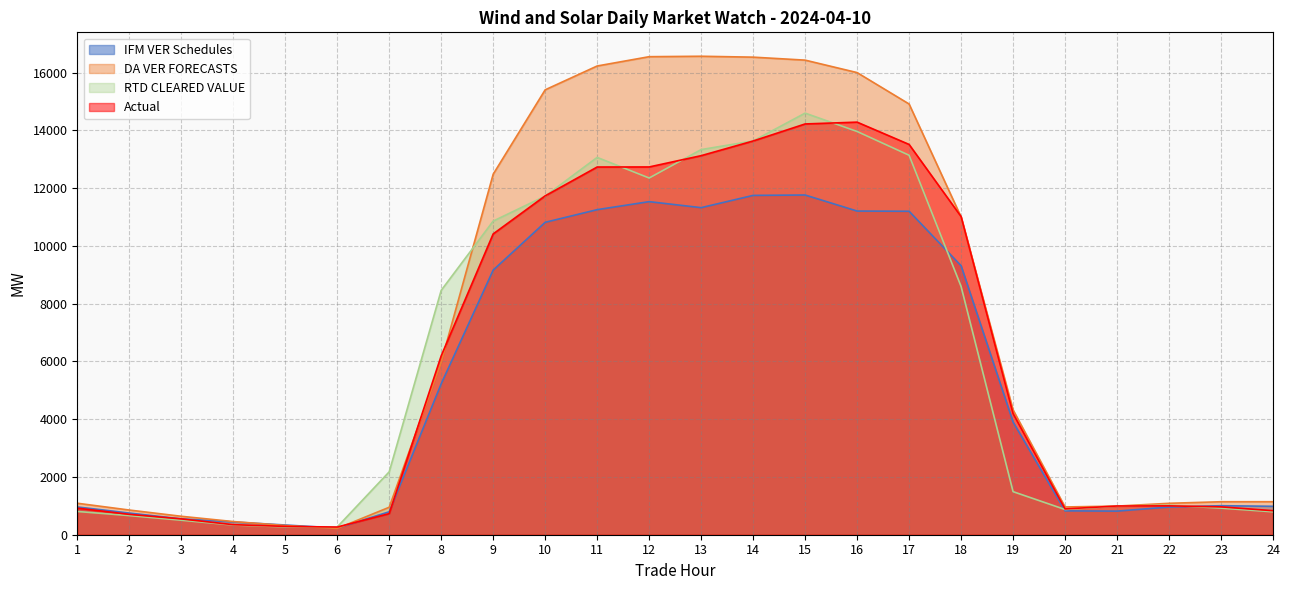

At how many categories does at least one series exceed 9775?

10